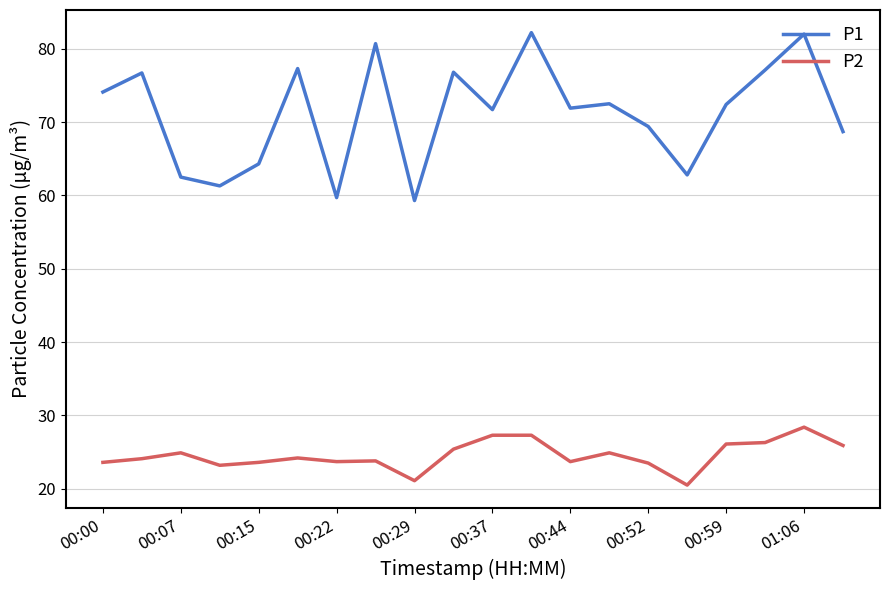

Does the chart have visible grid lines?

Yes